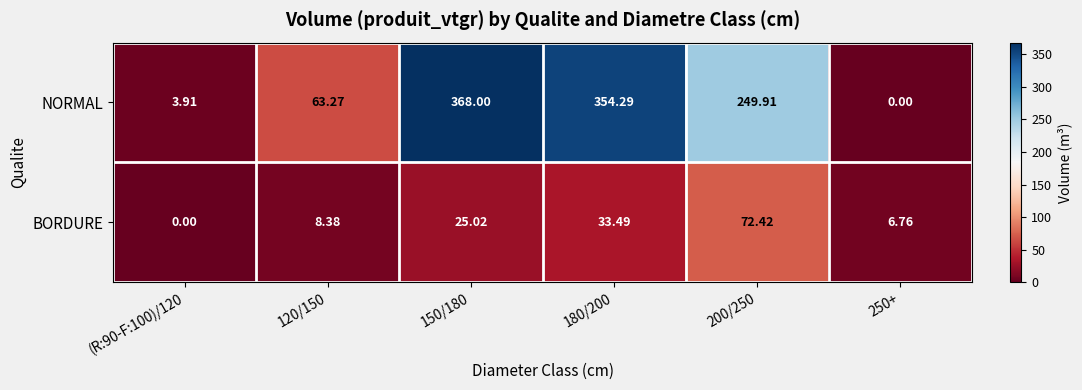

Rank the series by their maximum value, from highest to lowest.

NORMAL, BORDURE